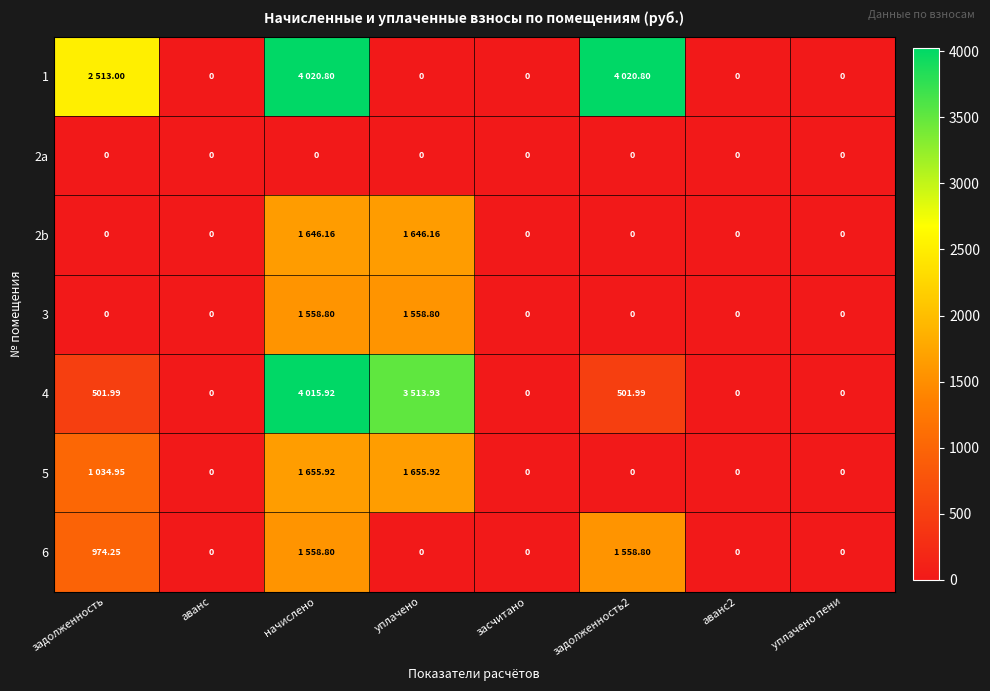

The 5 series shows 1655.9 at начислено. True or false?

True